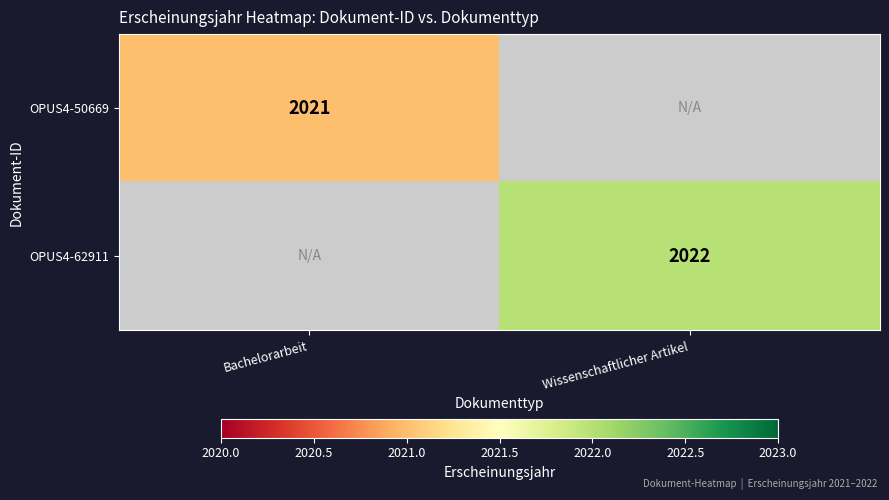

True or false: OPUS4-62911 has a value of 2022 at Wissenschaftlicher Artikel.

True